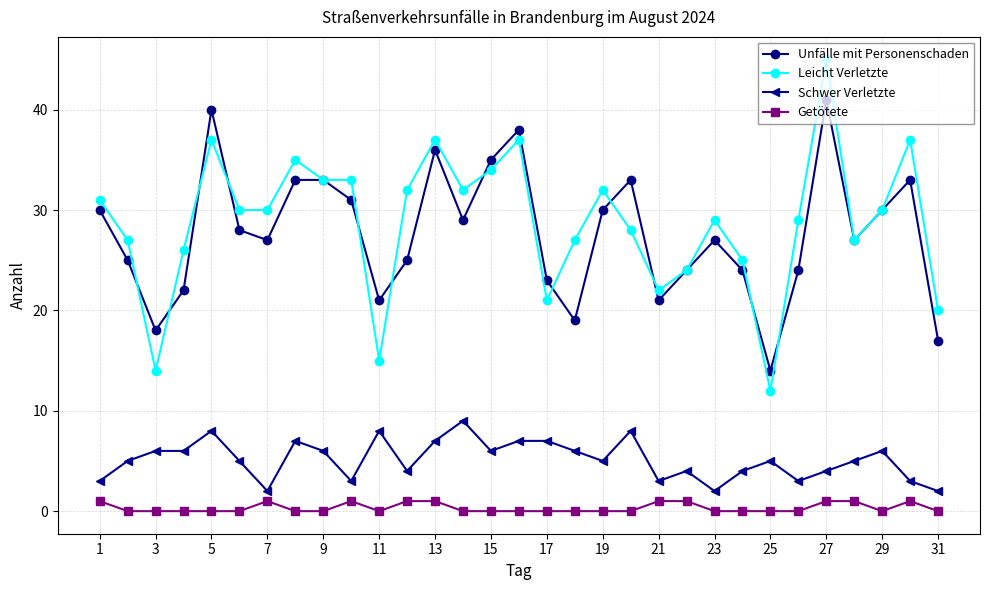

Rank the series by their maximum value, from lowest to highest.

Getötete, Schwer Verletzte, Unfälle mit Personenschaden, Leicht Verletzte